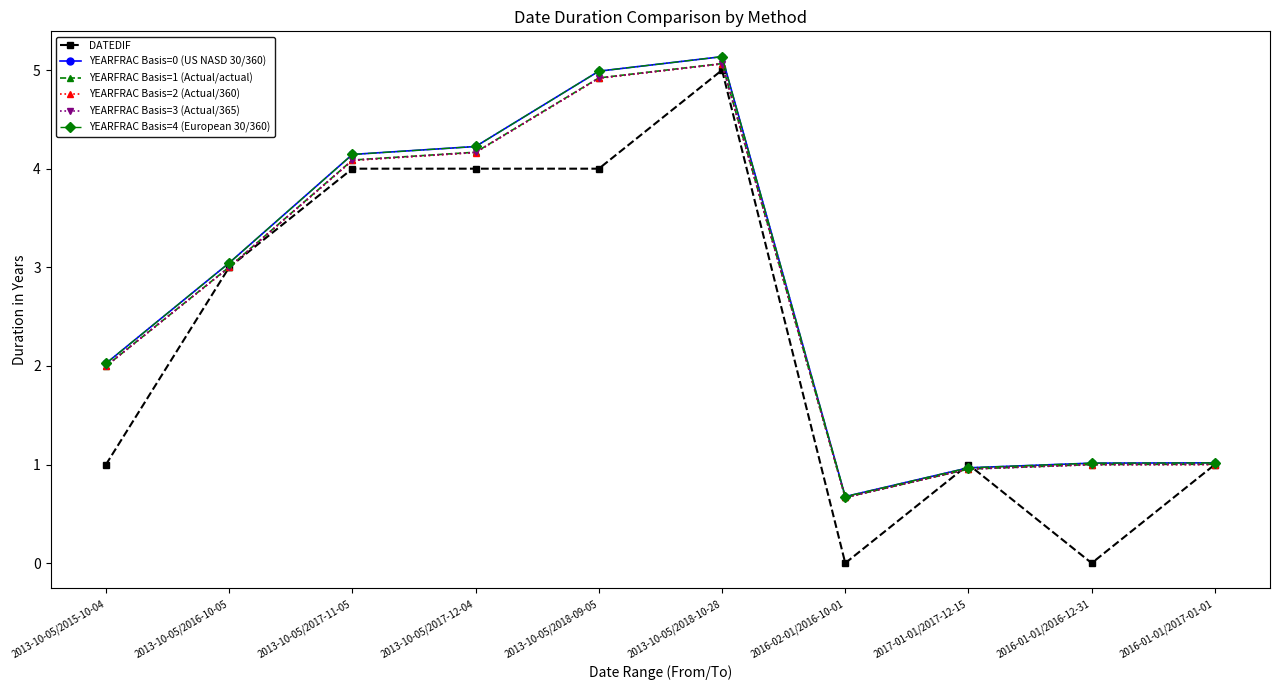

Does the chart have visible grid lines?

No